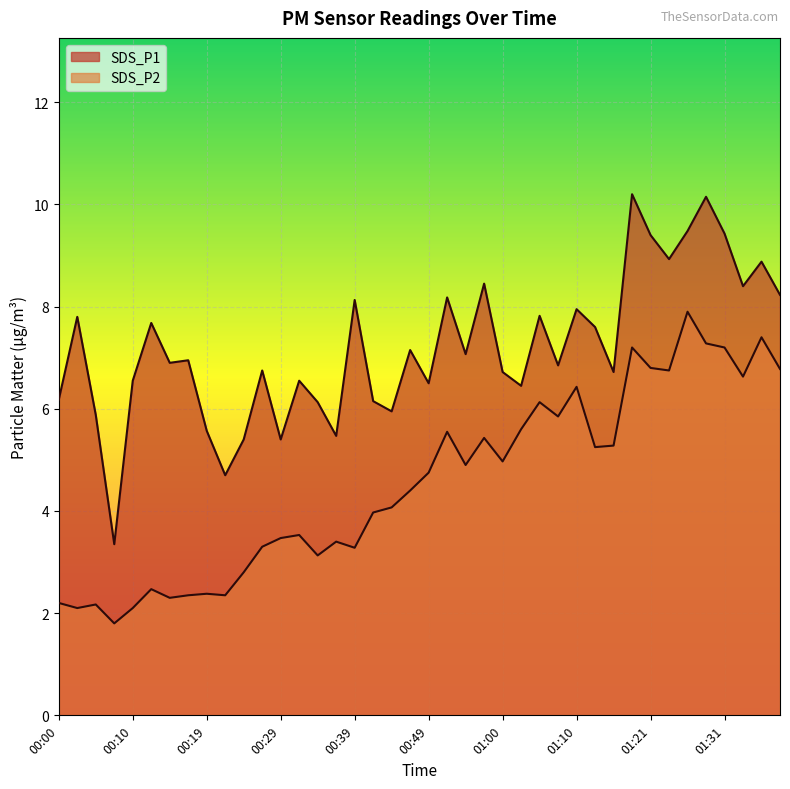

Reading right to left, what are all the values shown in this chart?

SDS_P1: 8.2	8.9	8.4	9.4	10.2	9.5	8.9	9.4	10.2	6.7	7.6	8.0	6.8	7.8	6.5	6.7	8.4	7.1	8.2	6.5	7.2	6.0	6.2	8.1	5.5	6.1	6.5	5.4	6.8	5.4	4.7	5.6	7.0	6.9	7.7	6.5	3.4	5.9	7.8	6.2
SDS_P2: 6.8	7.4	6.6	7.2	7.3	7.9	6.8	6.8	7.2	5.3	5.2	6.4	5.8	6.1	5.6	5.0	5.4	4.9	5.5	4.8	4.4	4.1	4.0	3.3	3.4	3.1	3.5	3.5	3.3	2.8	2.4	2.4	2.4	2.3	2.5	2.1	1.8	2.2	2.1	2.2